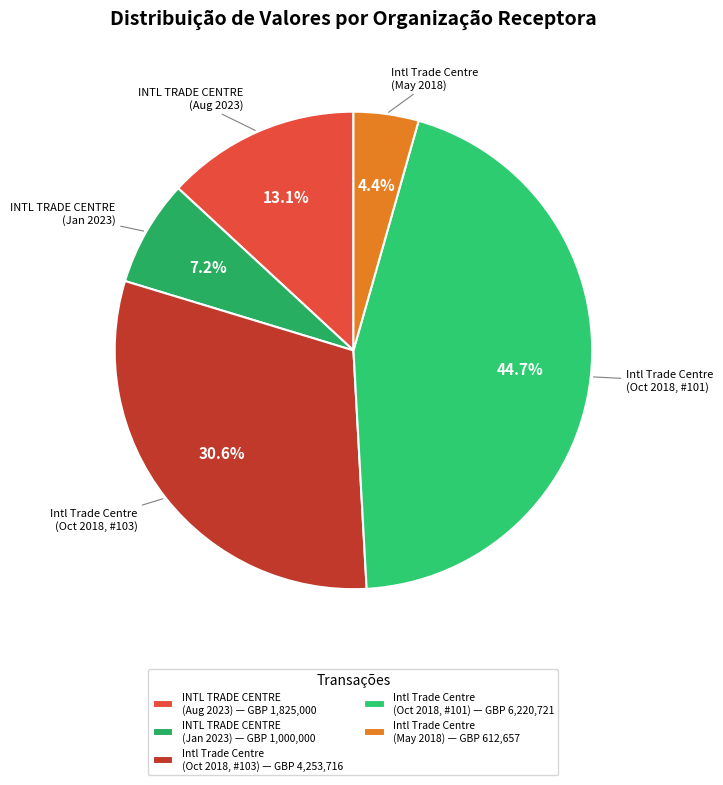

How many segments does this pie chart have?

5